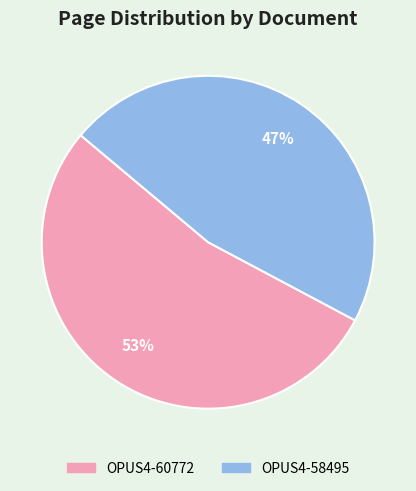

Count the number of slices in the pie.

2